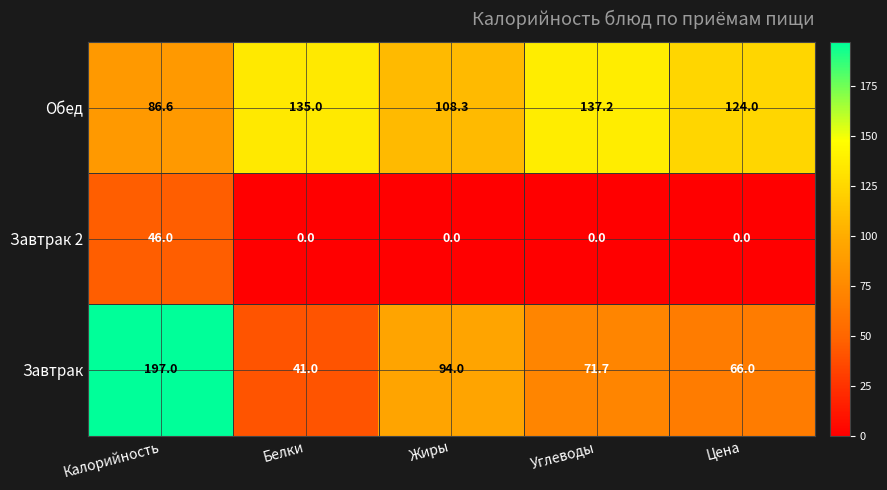

What is the average value of the Завтрак 2 series?

9.2